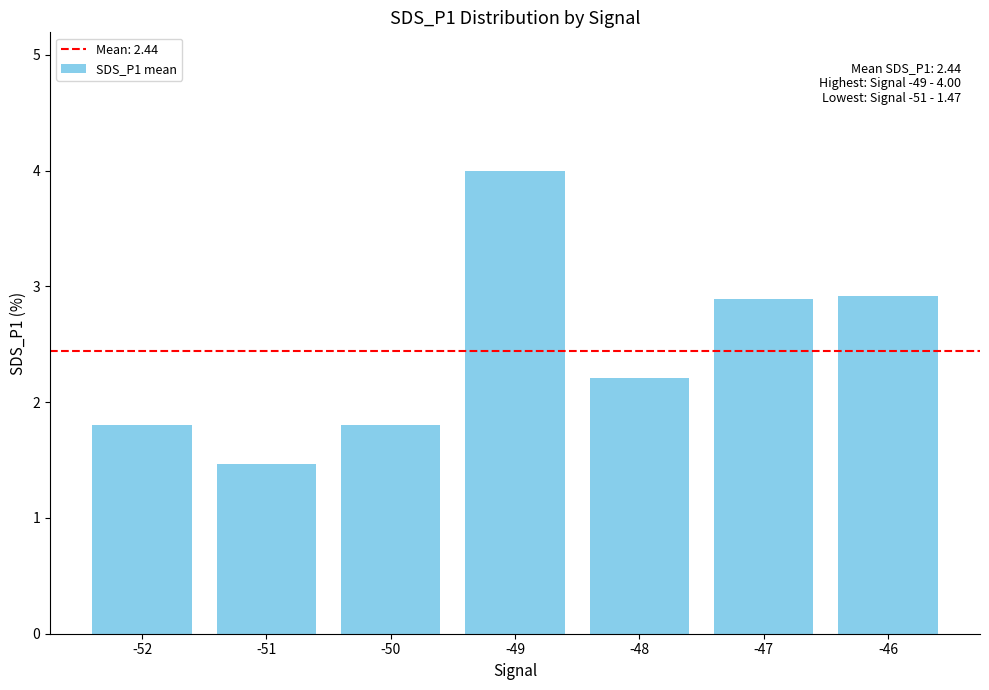

The value at -52 is 0.5. True or false?

False